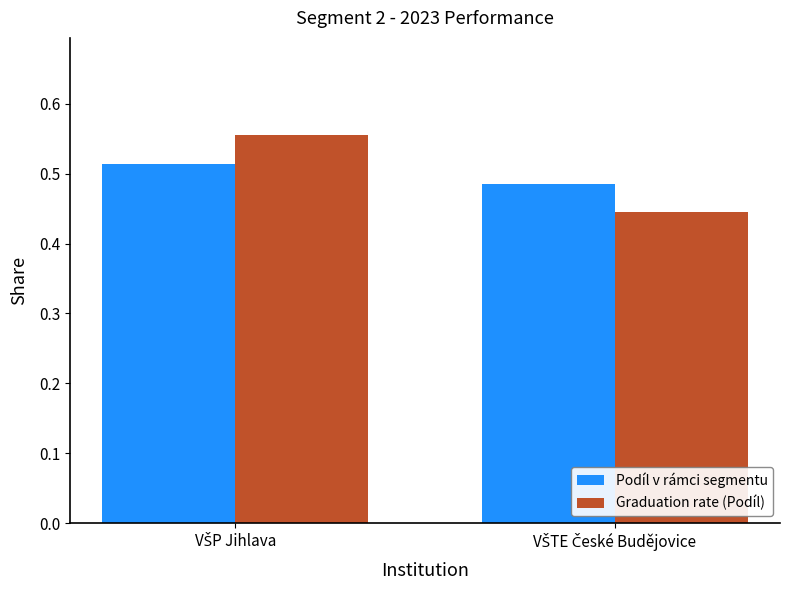

What is the sum of all Graduation rate (Podíl) values?

1.0